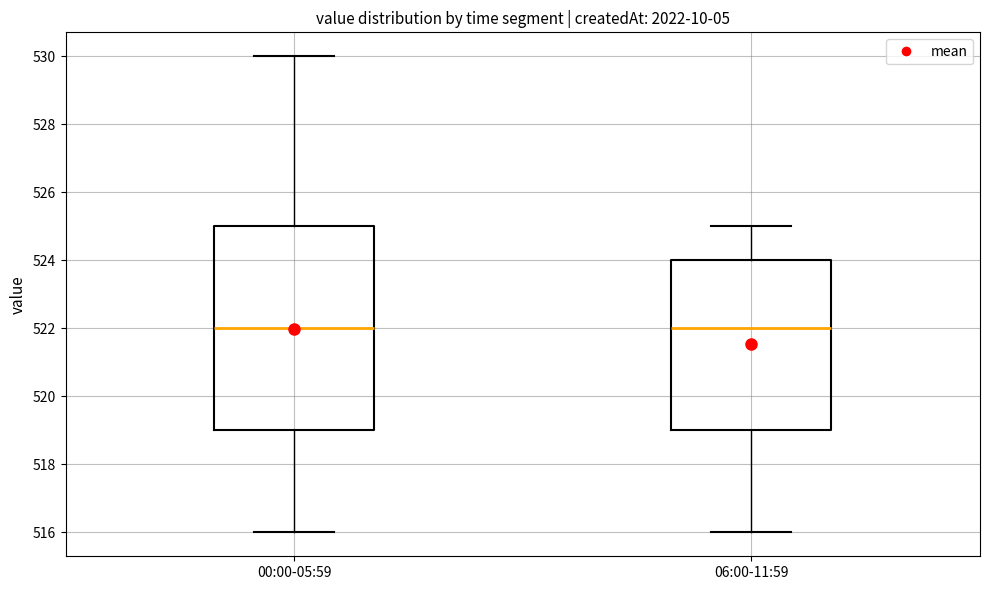

Reading left to right, transcribe this box plot: for each box, give where its median line is, the range the box spans, and where its two whiskers end, as read against the y-axis. The values are not printed on the chart, so give them approximately, as read against the axis.

00:00-05:59: median 522, box 519 to 525, whiskers 516 to 530
06:00-11:59: median 522, box 519 to 524, whiskers 516 to 525